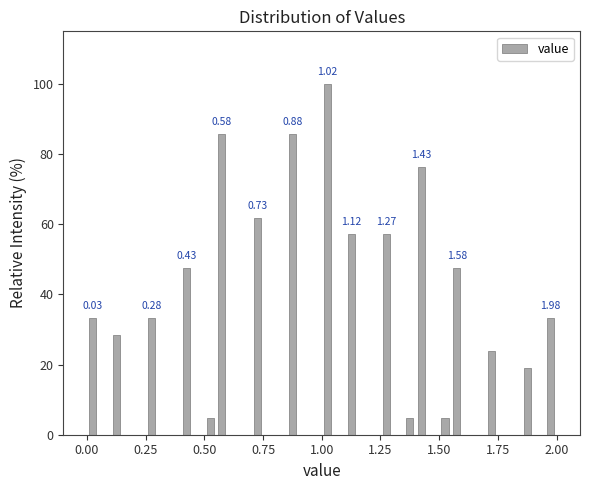

Read against the x-axis, roughly where is the centre of the tallest bar?

1.05